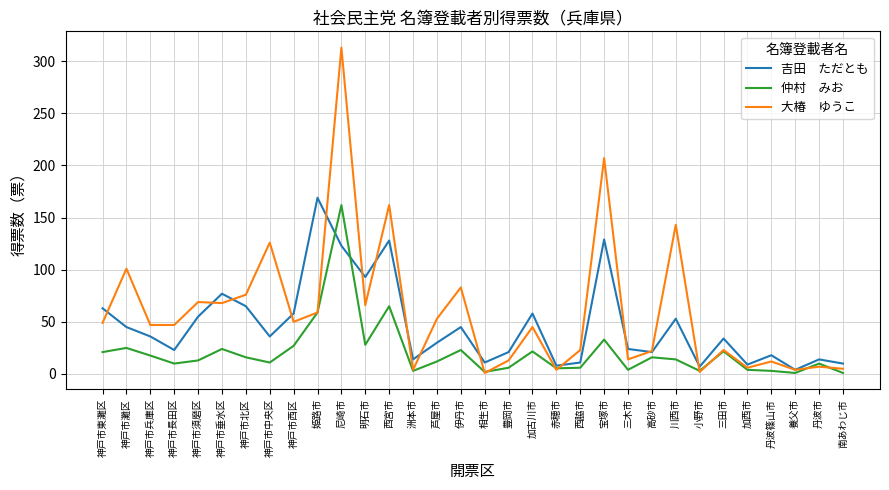

At which category is the sum across all series the highest?

尼崎市